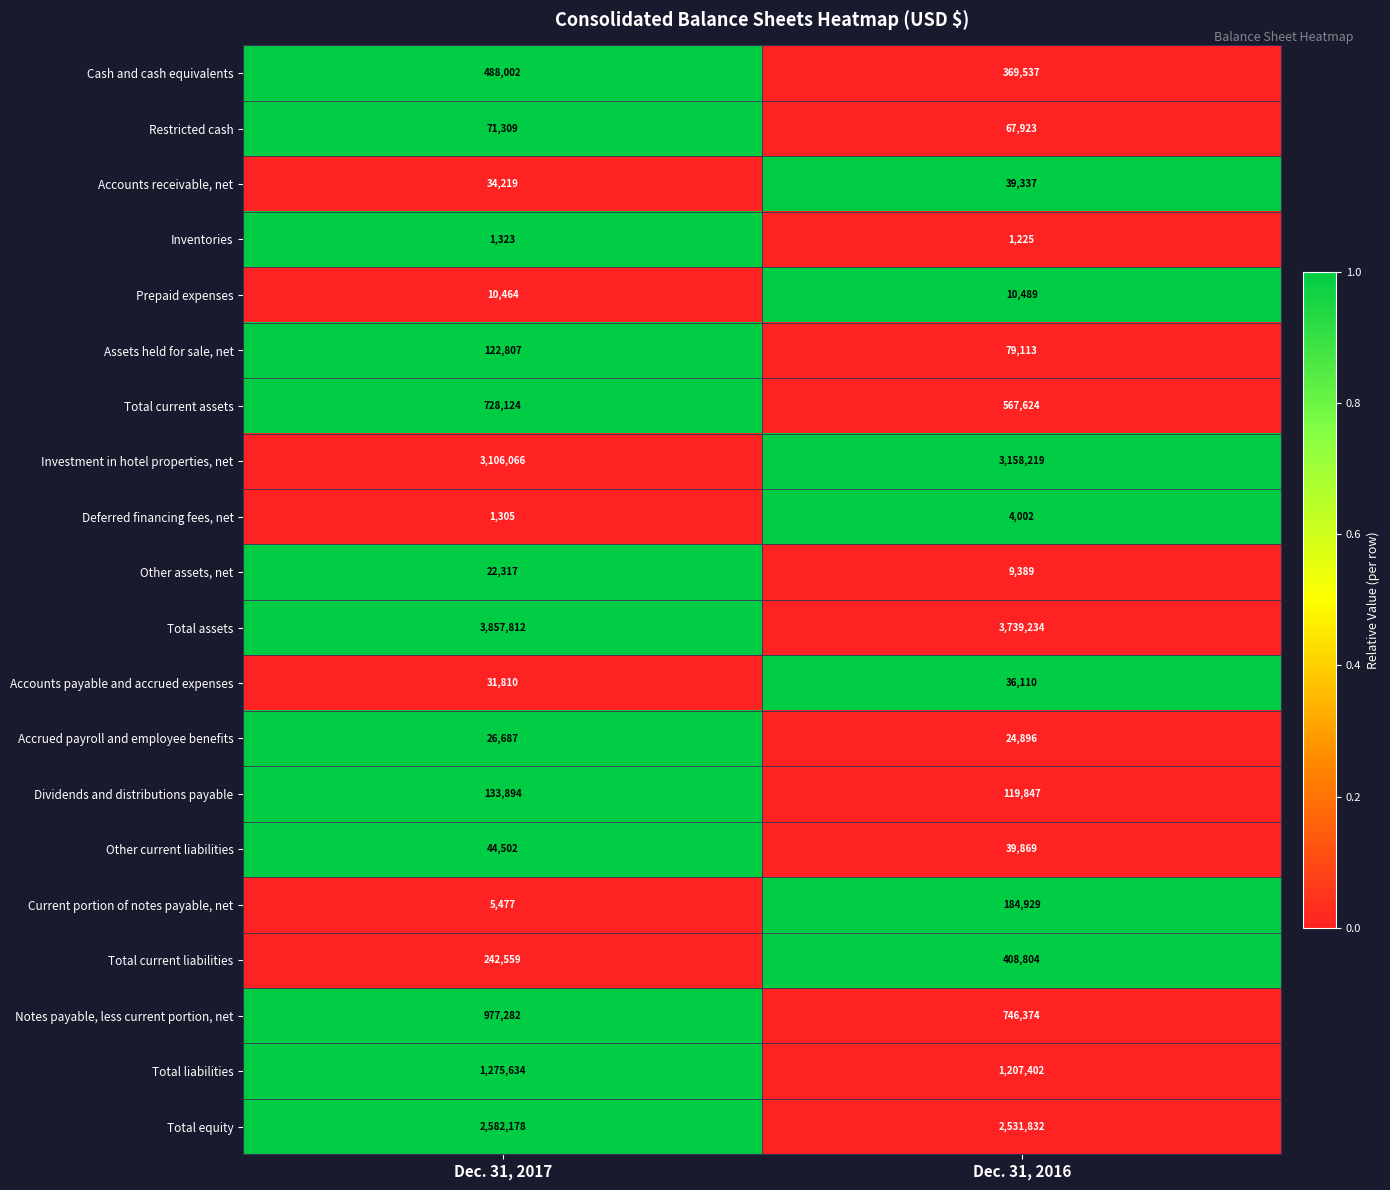

Which series has the largest total across all categories?

Total assets